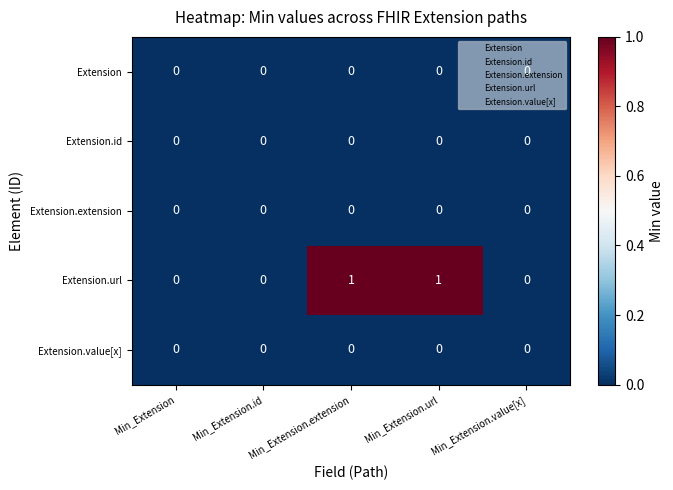

Is the value of Extension.url at Min_Extension.extension greater than the value of Extension.id at Min_Extension.value[x]?

Yes